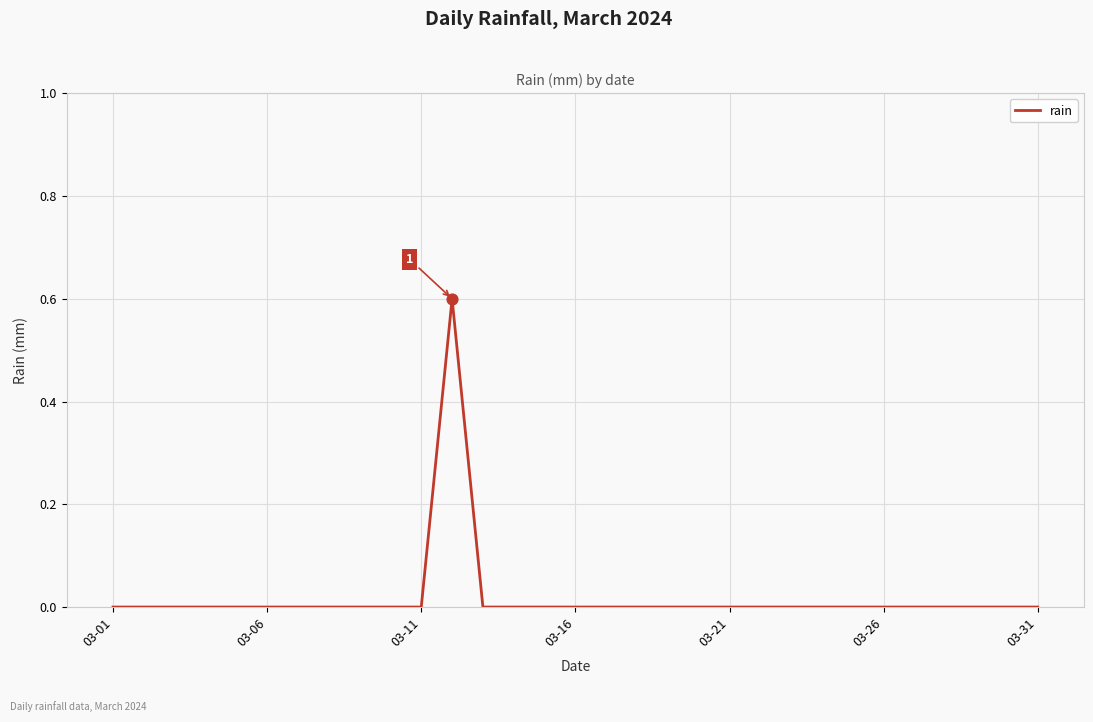

What is the difference between the maximum and minimum values?

0.6